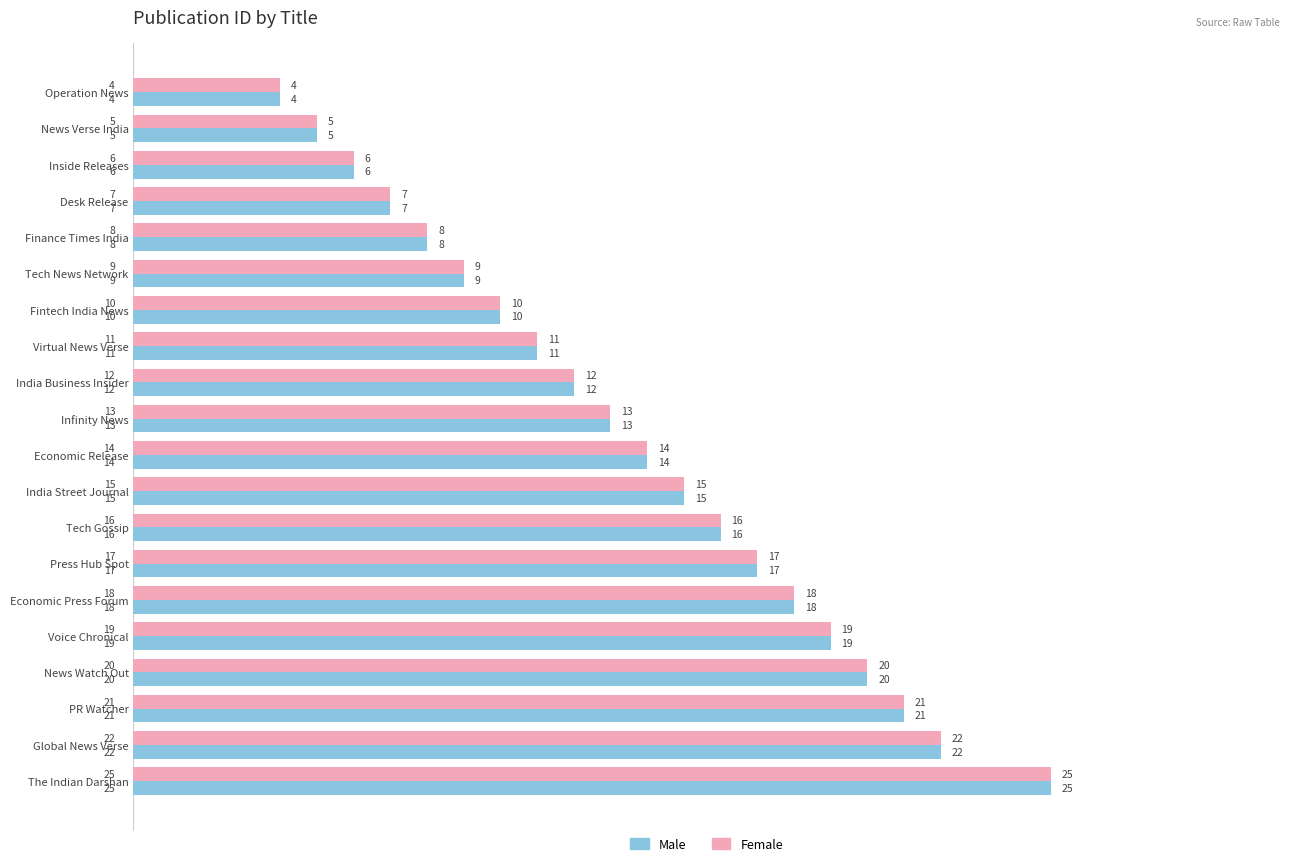

True or false: Female has a value of 44 at The Indian Darshan.

False